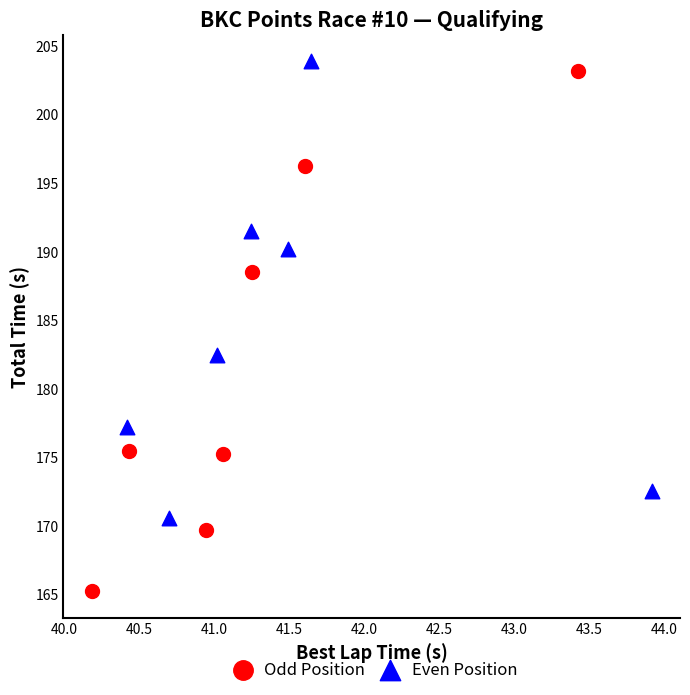

Which series reaches the minimum Y coordinate?

Odd Position